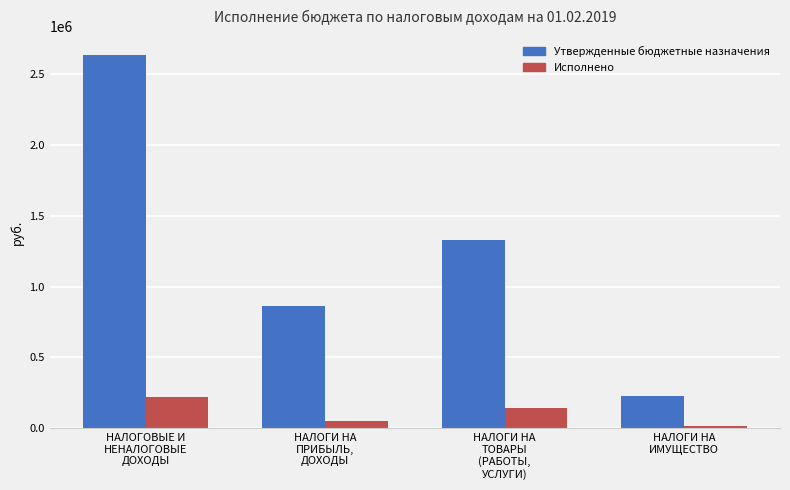

Count the Утвержденные бюджетные назначения values in the range 859700 to 2637100.

3